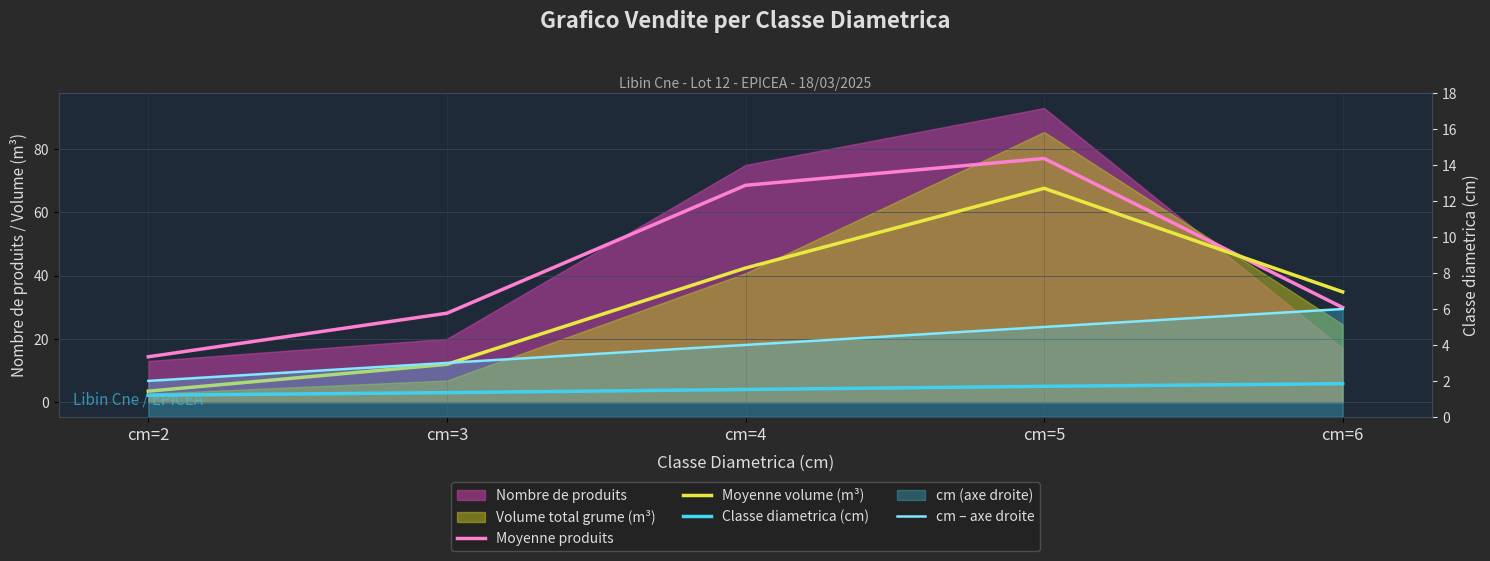

How many data points in Moyenne volume (m³) are above 34?

3